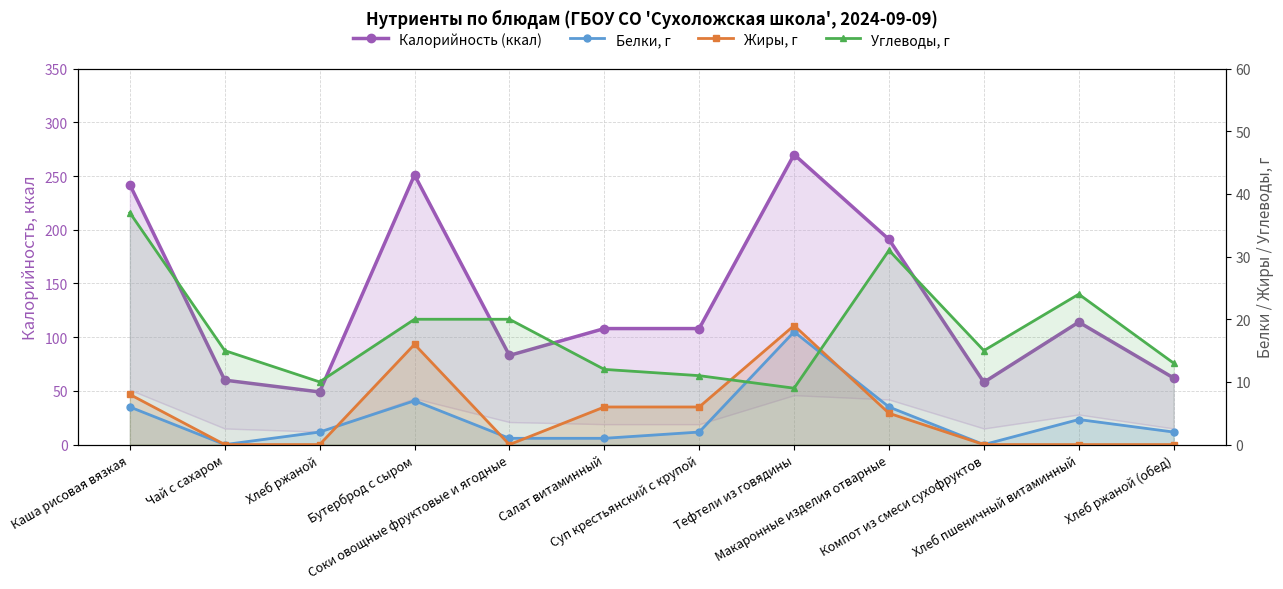

How many values in Жиры, г are above zero?

6